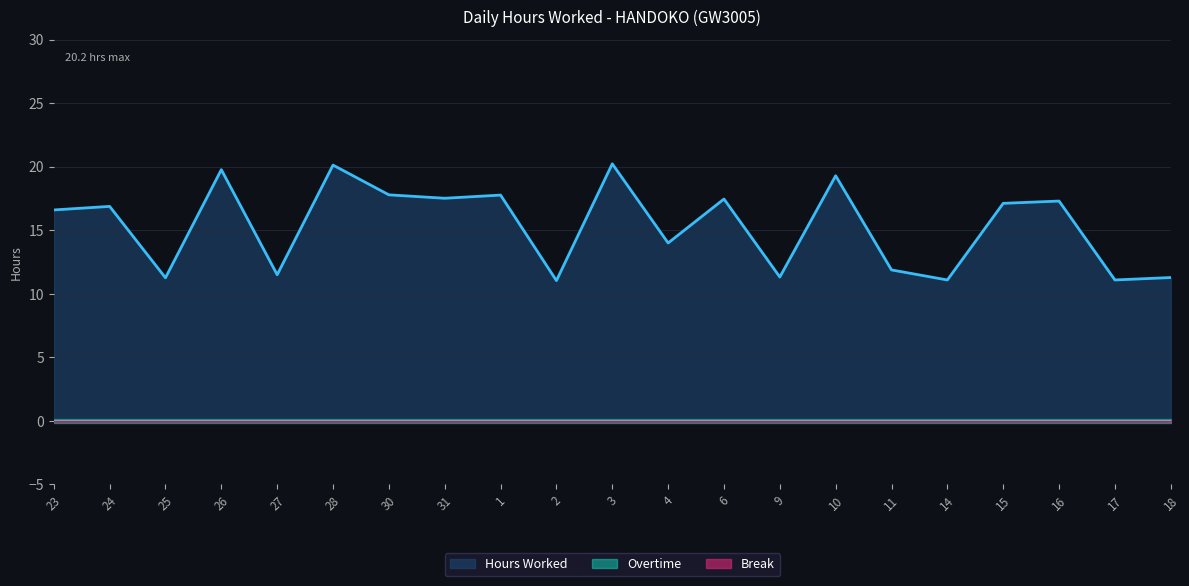

What is the difference between the second highest and second lowest values in the Hours Worked series?

9.0